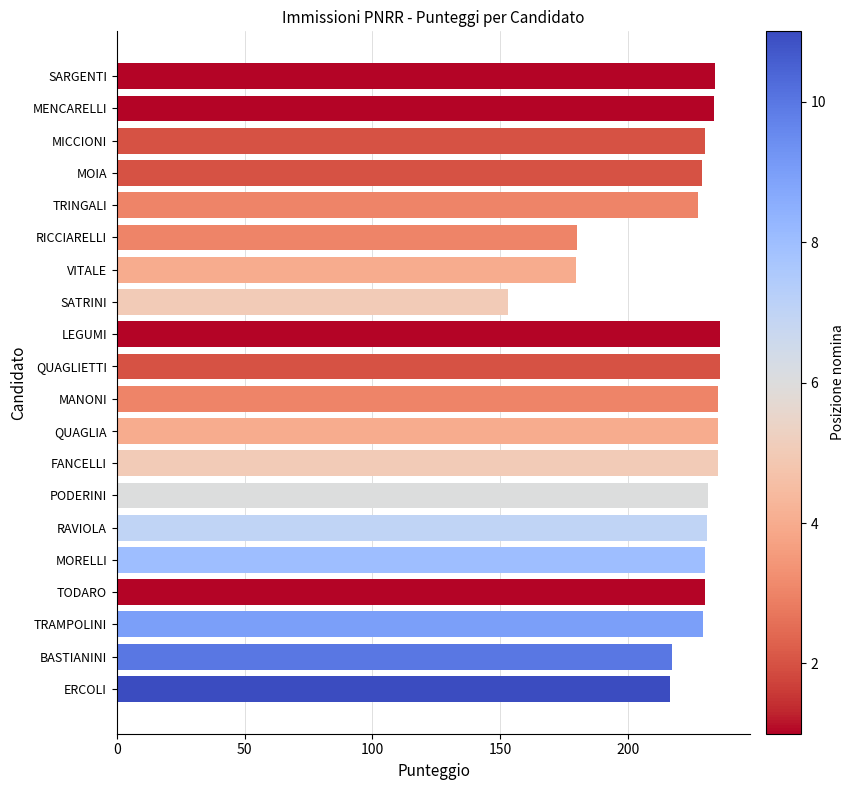

What is the approximate value at MANONI?

235.0